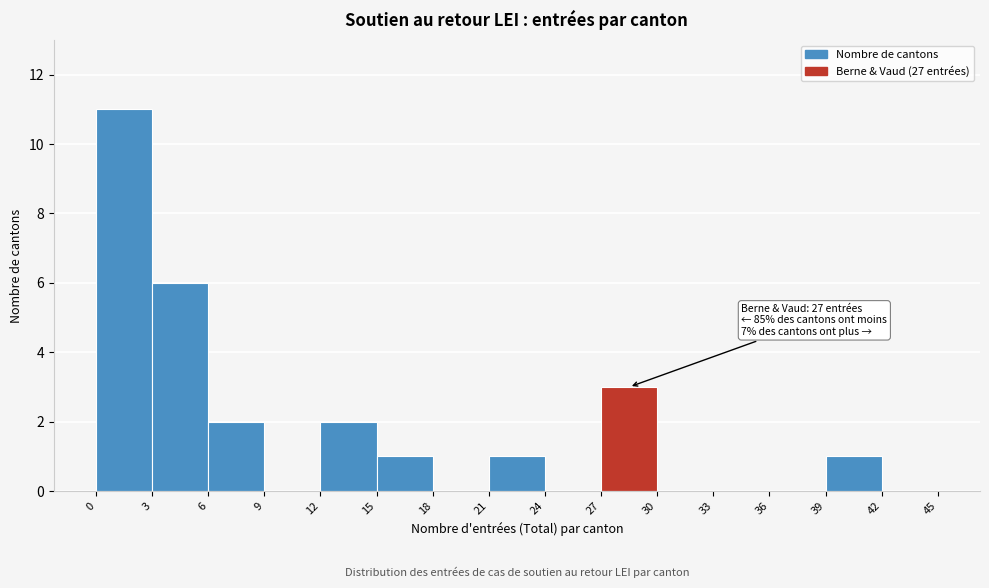

Which range on the x-axis has the tallest bar?

0 to 3